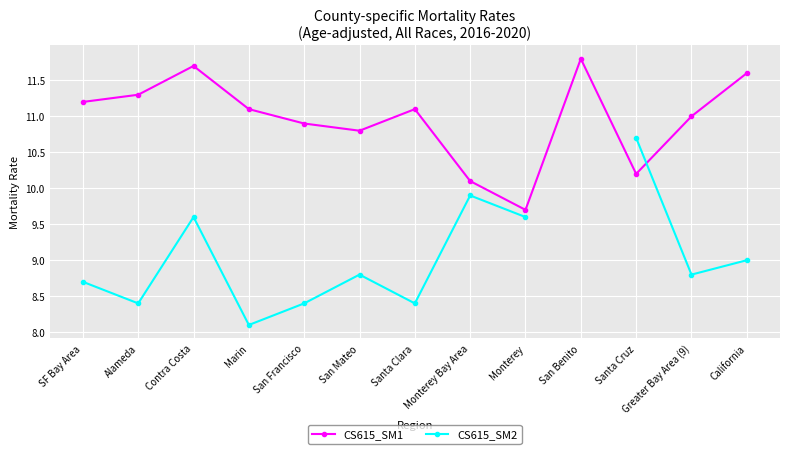

What is the spread (max minus min) of values at Contra Costa?

2.1